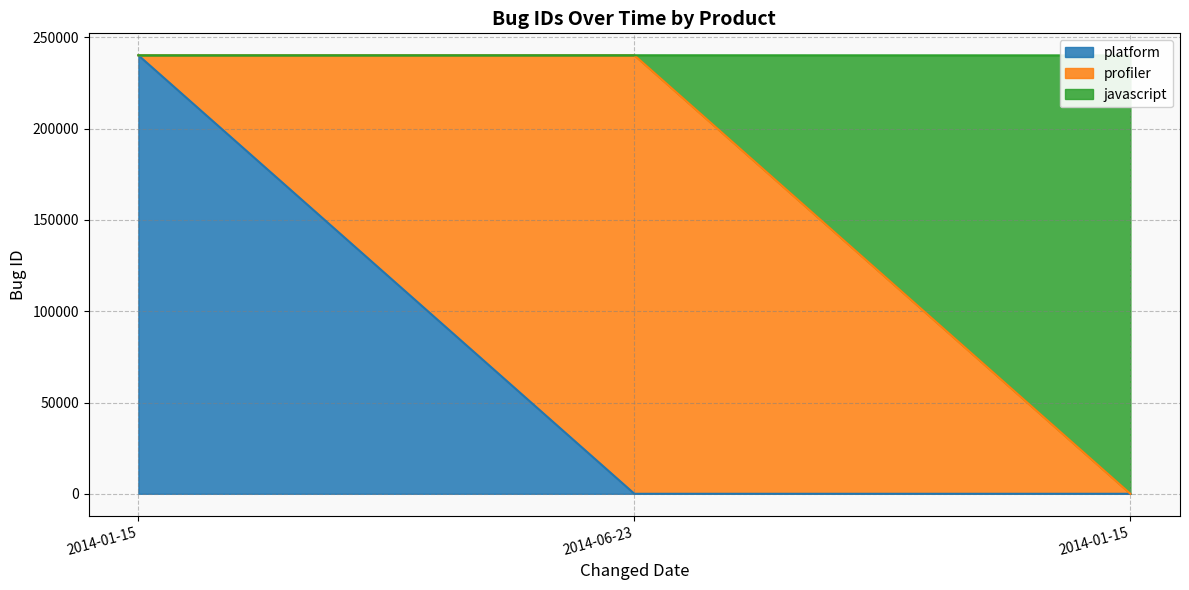

How many data points are above 240208?

1